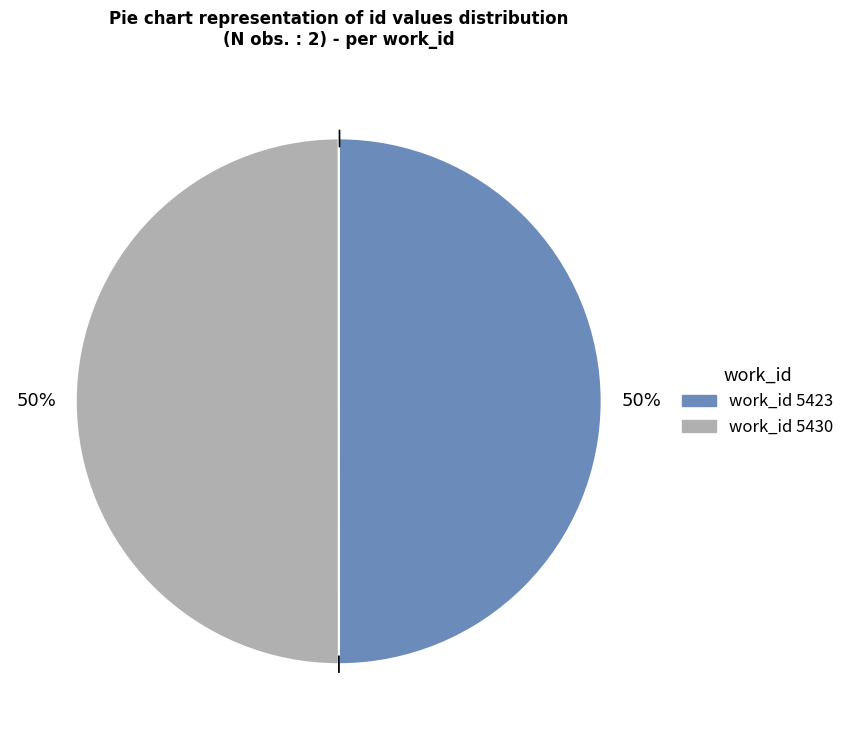

To the nearest percent, what is the average slice percentage?

50%